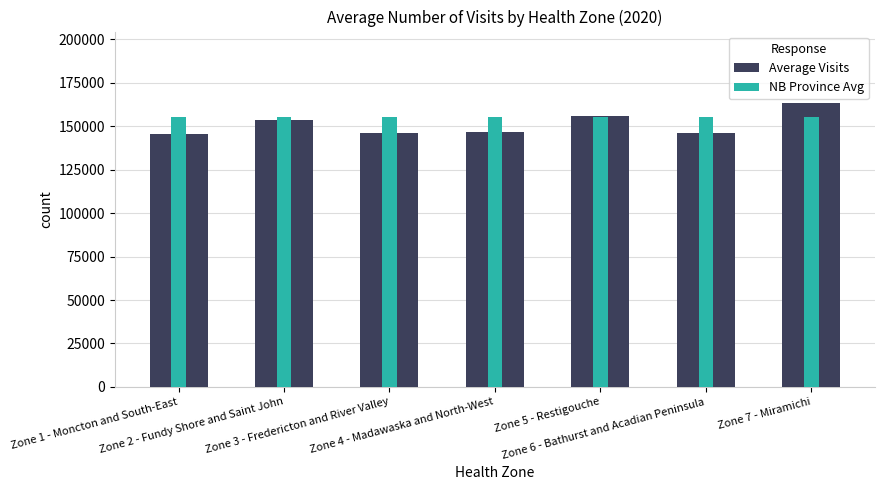

Where does the Average Visits series first go above 146402?

Zone 2 - Fundy Shore and Saint John